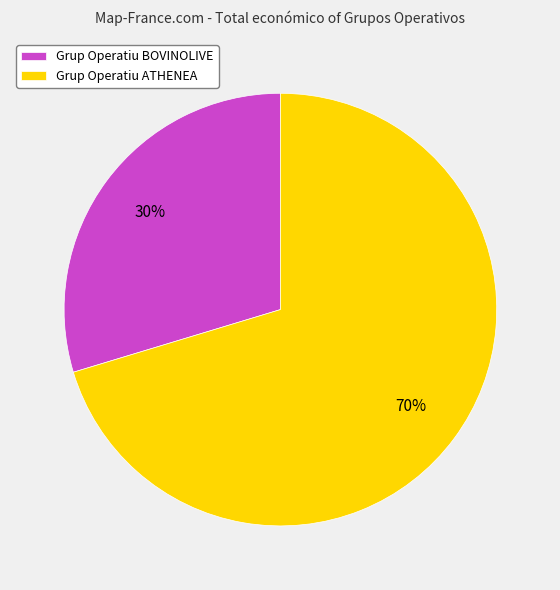

Is the sum of Grup Operatiu BOVINOLIVE and Grup Operatiu ATHENEA greater than half?

Yes